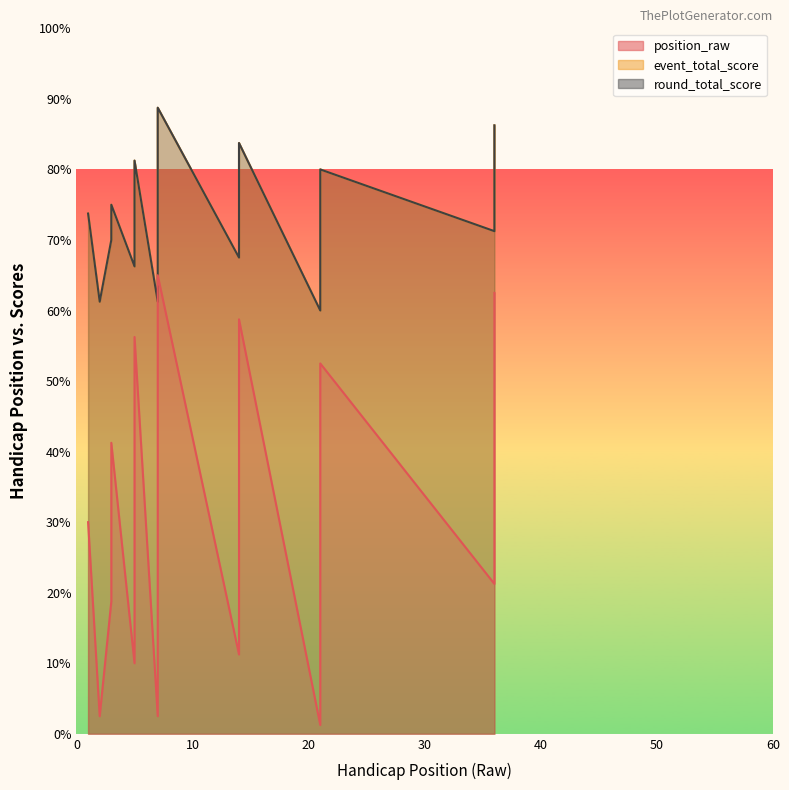

At which label does event_total_score reach its peak?

7